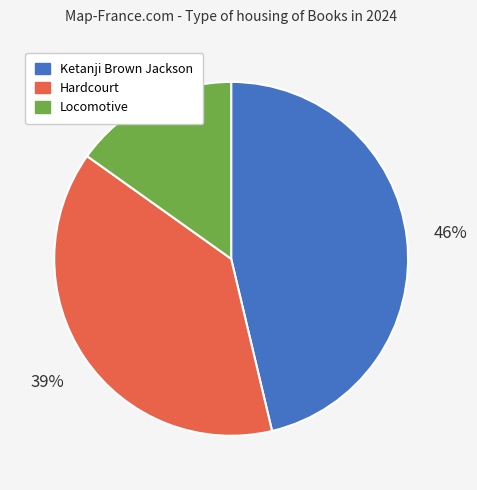

To the nearest percent, what percentage of the pie is Ketanji Brown Jackson?

46%